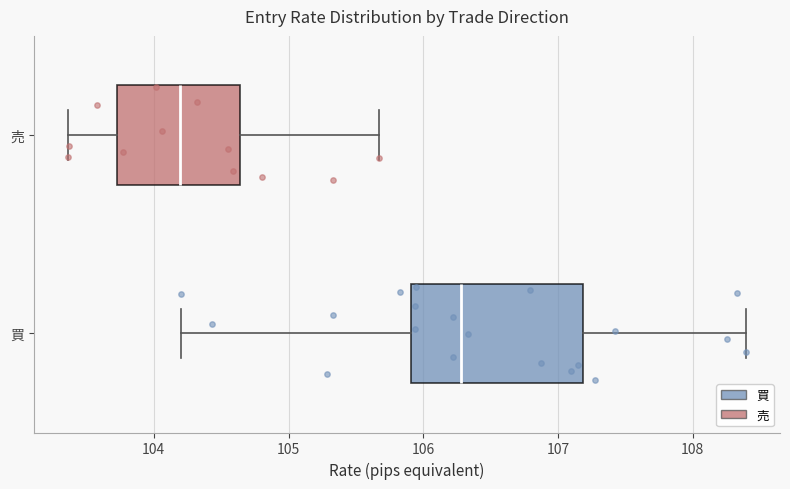

Reading bottom to top, read every box against the x-axis: the position of its median line, the range the box covers, and the ends of its whiskers. The values are not printed on the chart, so give them approximately, as read against the axis.

買: median 106.3, box 105.9 to 107.2, whiskers 104.2 to 108.4
売: median 104.2, box 103.7 to 104.6, whiskers 103.4 to 105.7